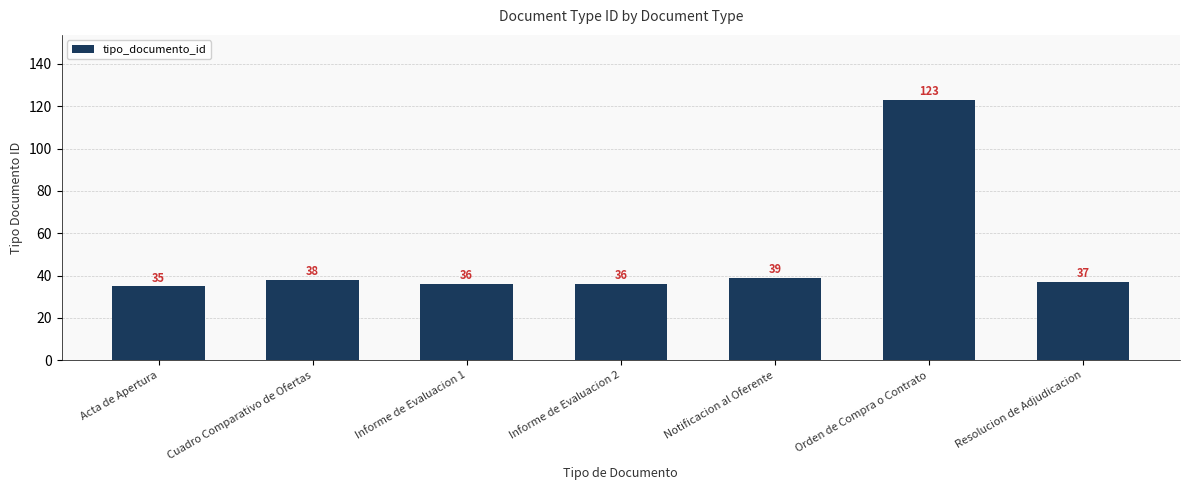

The value at Cuadro Comparativo de Ofertas is 67. True or false?

False